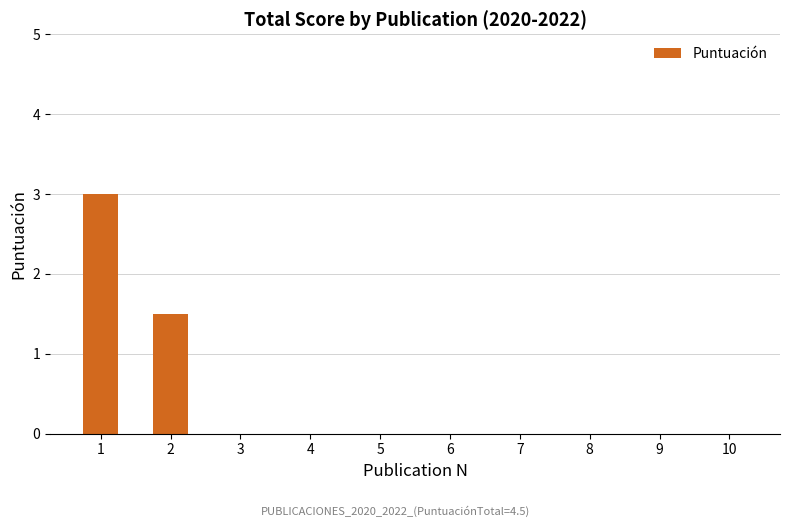

True or false: the data shows 0.0 at 3.

True